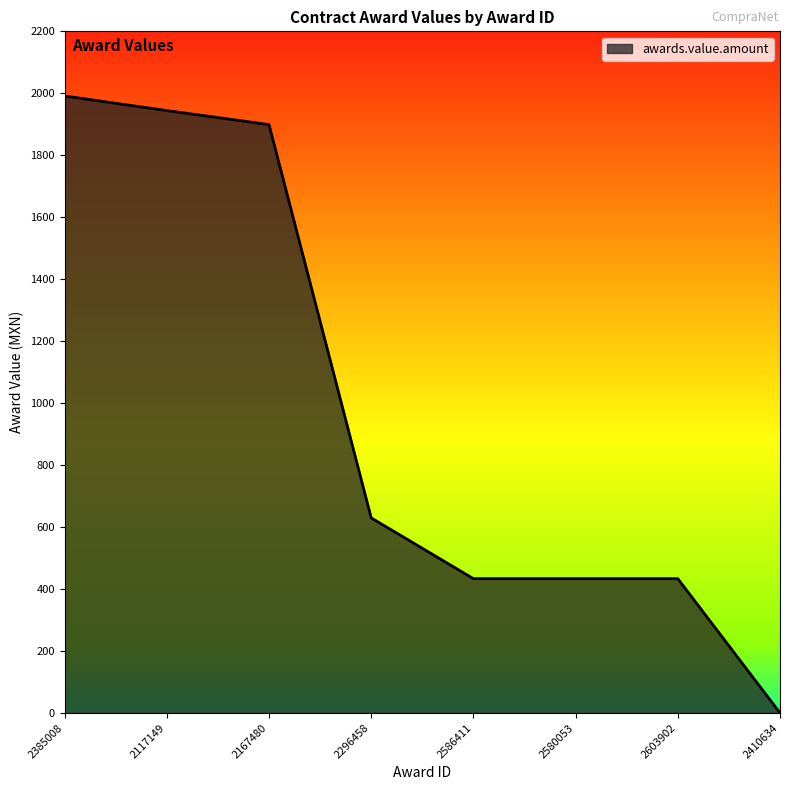

At which category does the chart reach its peak across all series?

2385008